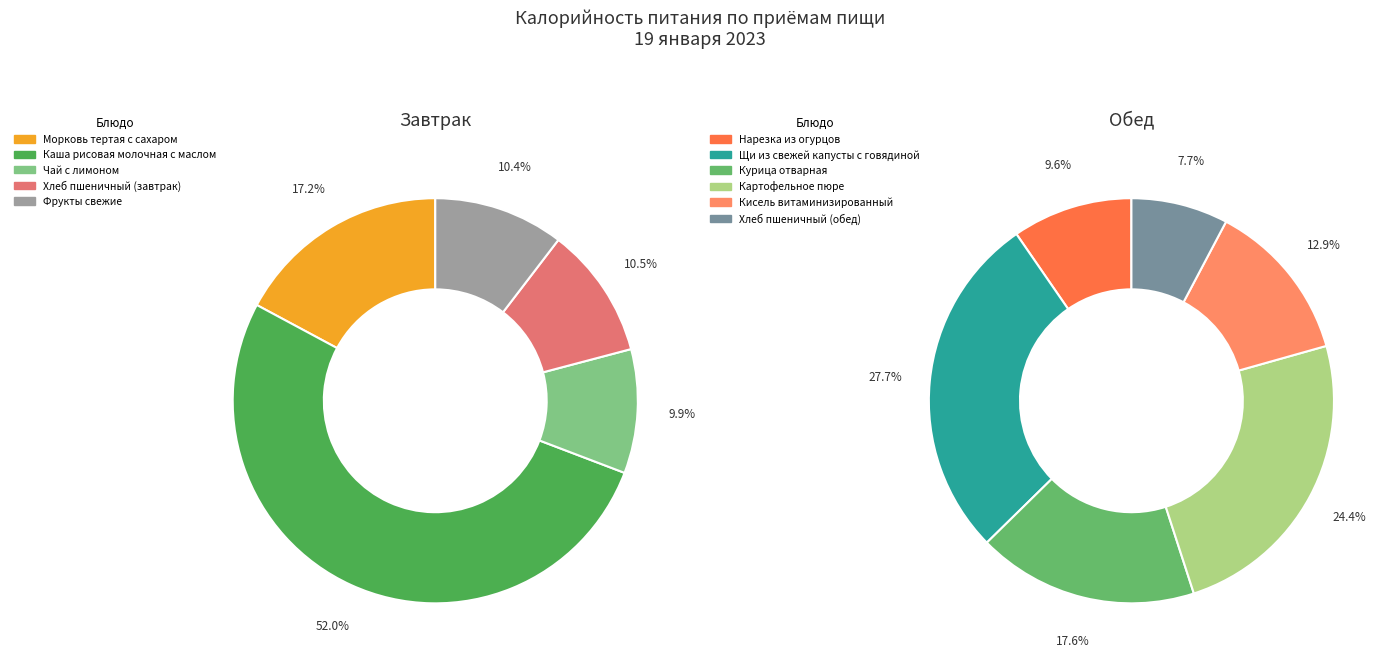

What is the ratio of the value at Чай с лимоном to the value at Кисель витаминизированный?

0.6